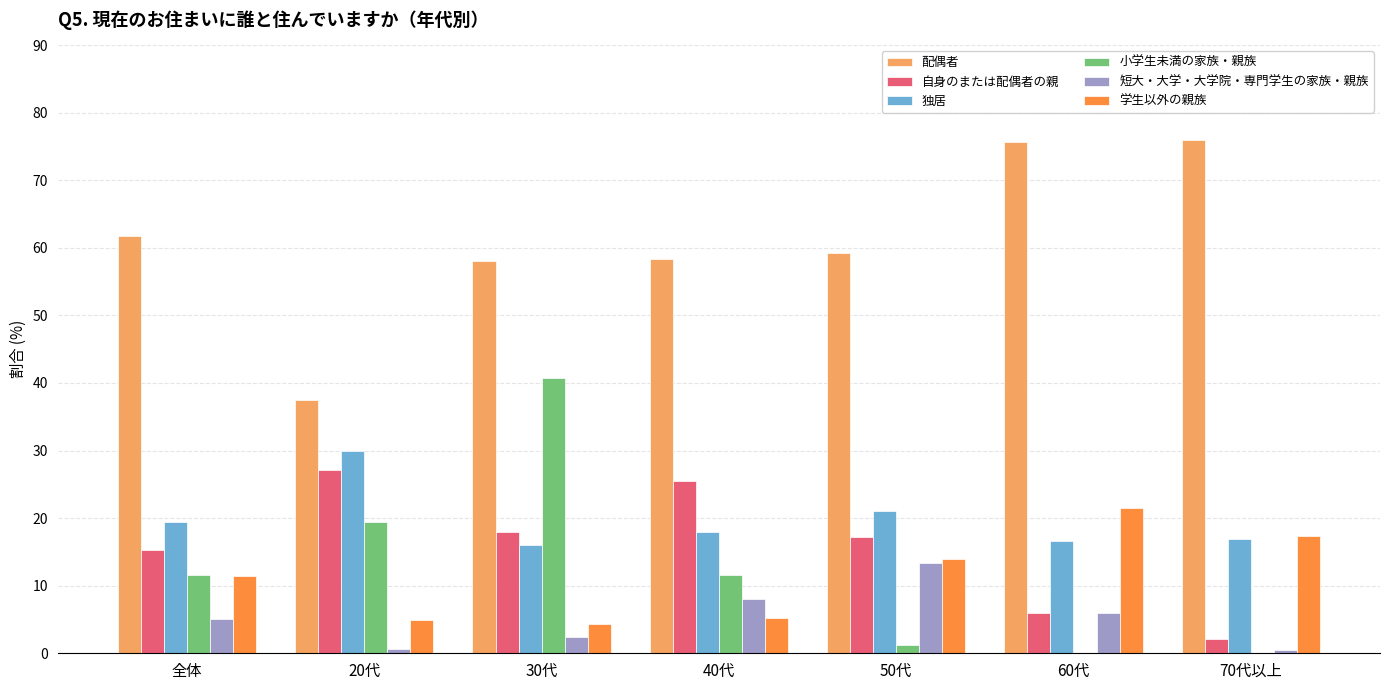

Which series has the largest total across all categories?

配偶者